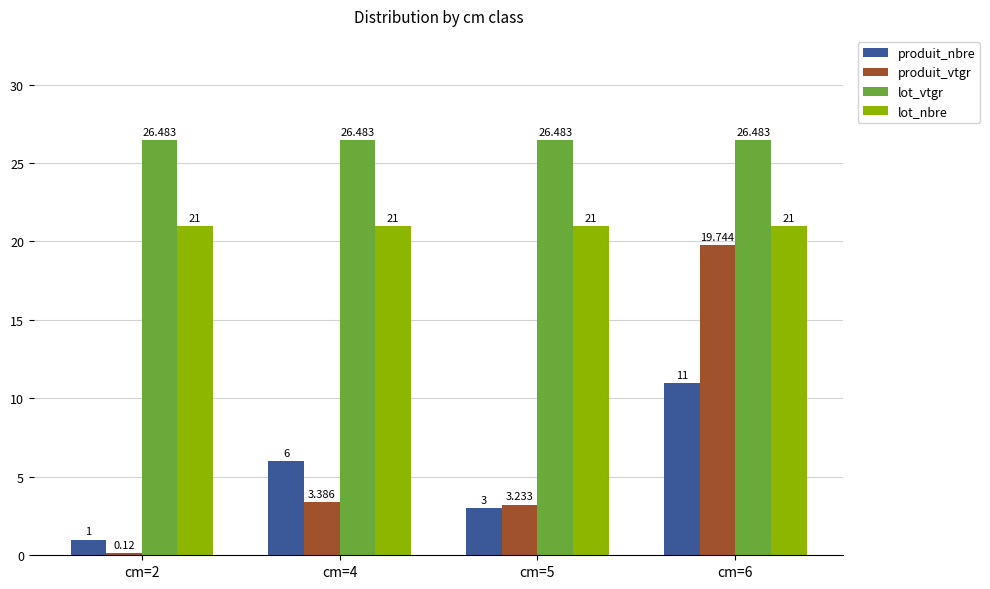

What is the total value across all series at cm=4?

56.9